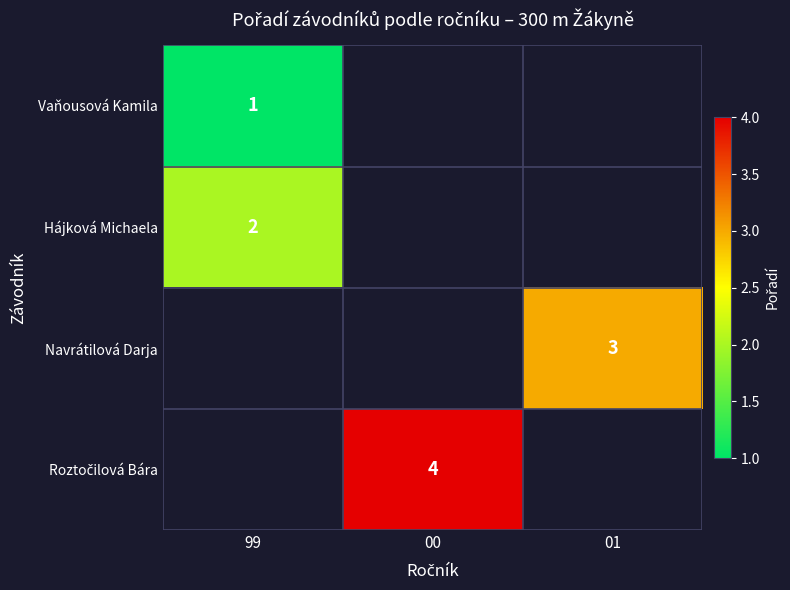

At which category does the chart reach its peak across all series?

00